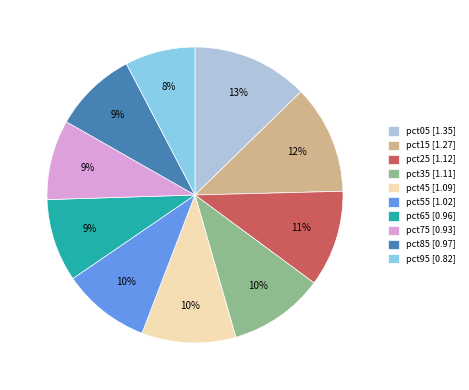

Which category has the biggest portion of the pie?

pct05